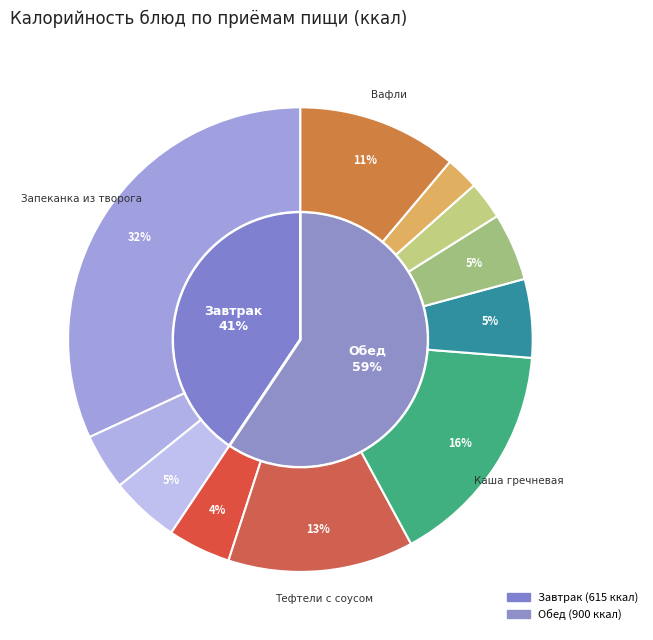

Is there any slice that represents more than half of the pie?

No